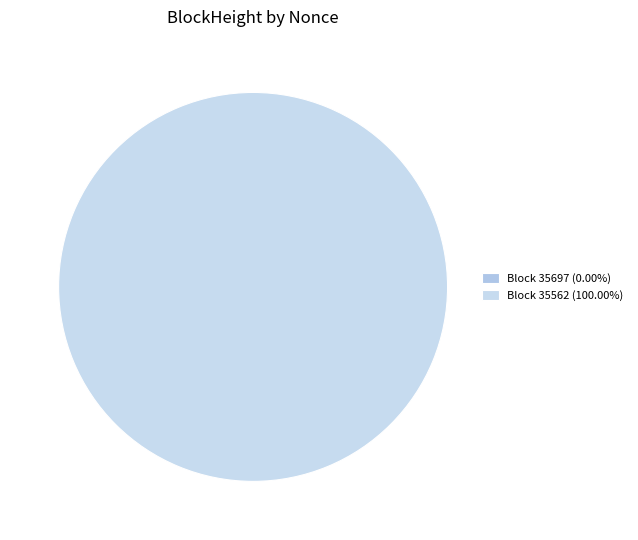

How many slices are in this pie chart?

2